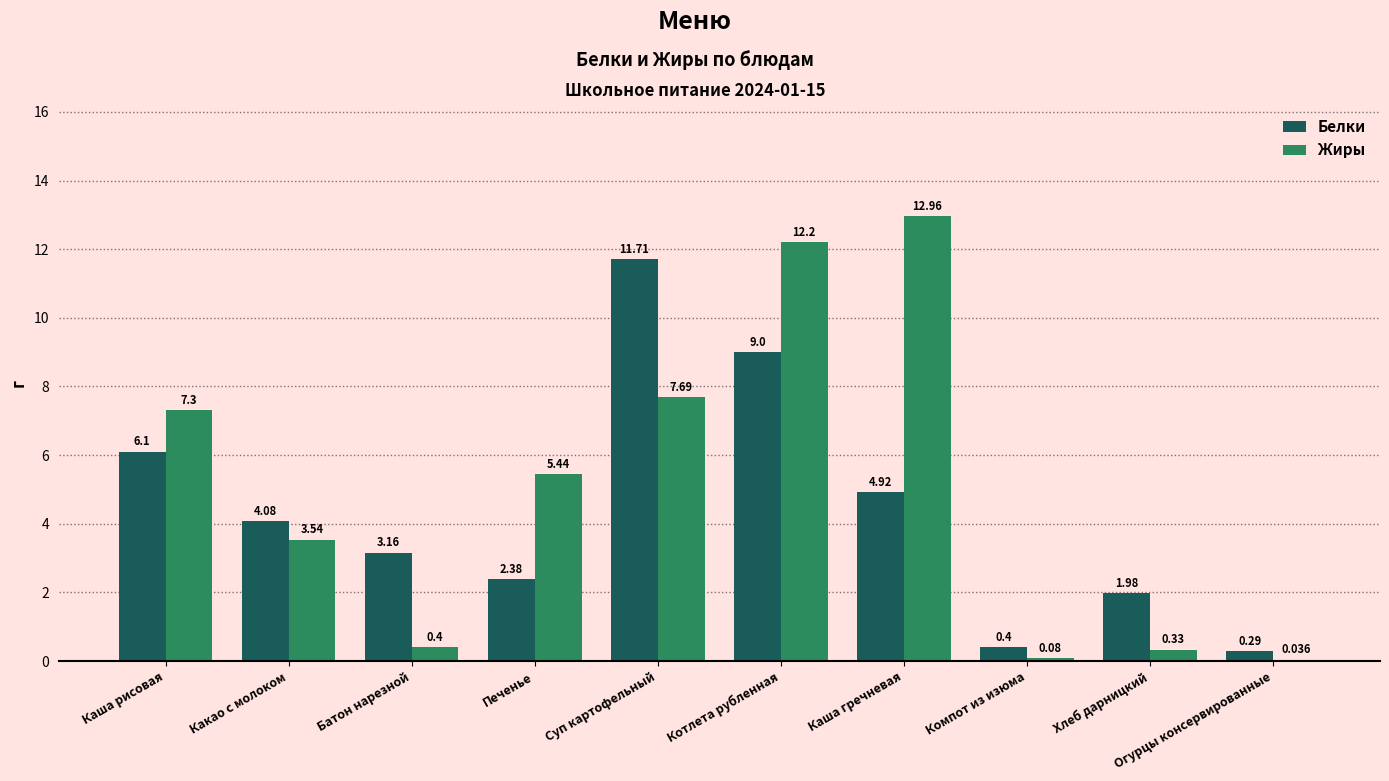

How many series are shown in this chart?

2